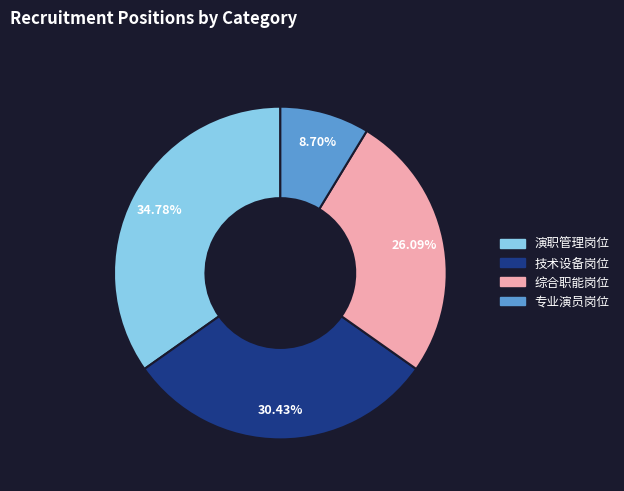

Which has a higher value, 专业演员岗位 or 综合职能岗位?

综合职能岗位